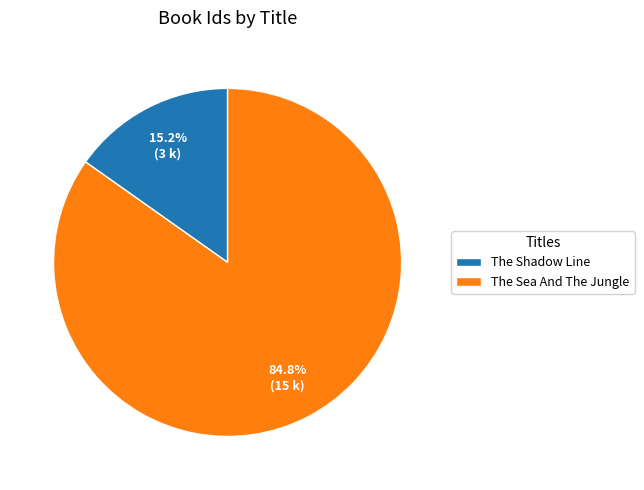

Approximately how many times larger is the value at The Sea And The Jungle compared to The Shadow Line?

5.6